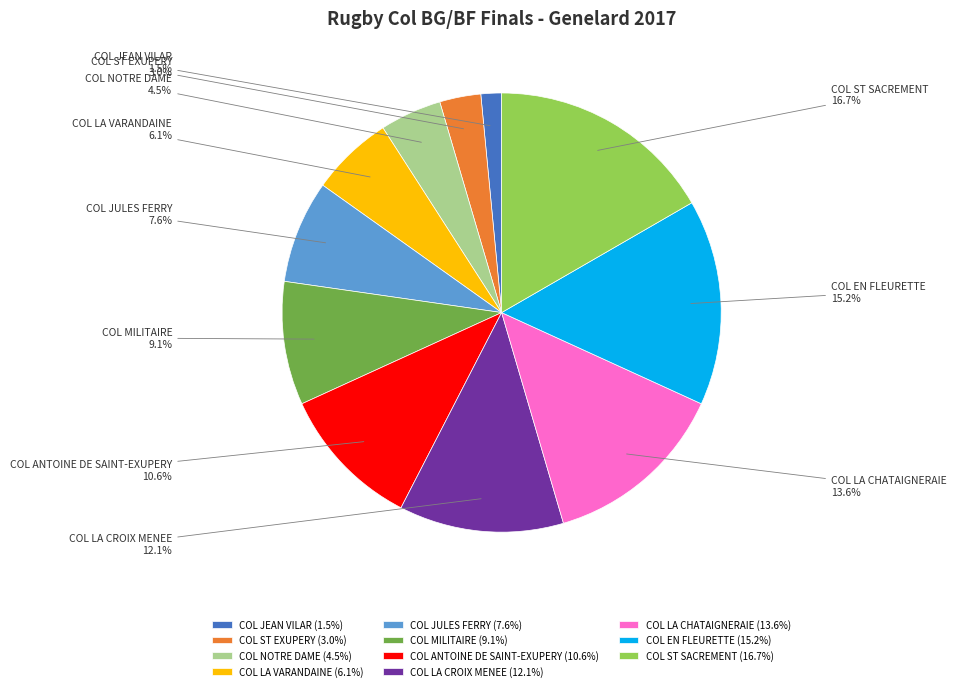

Rank the categories by value from lowest to highest.

COL JEAN VILAR, COL ST EXUPERY, COL NOTRE DAME, COL LA VARANDAINE, COL JULES FERRY, COL MILITAIRE, COL ANTOINE DE SAINT-EXUPERY, COL LA CROIX MENEE, COL LA CHATAIGNERAIE, COL EN FLEURETTE, COL ST SACREMENT